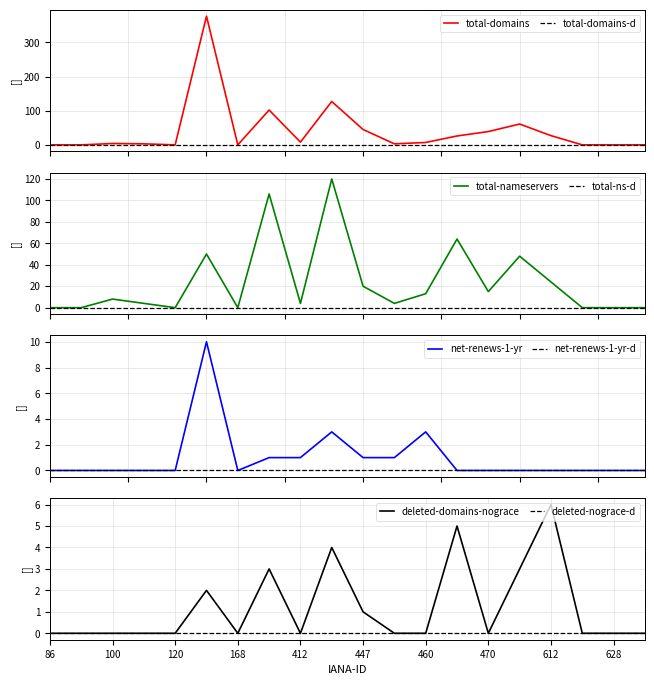

At which label does total-domains first exceed 7?

141